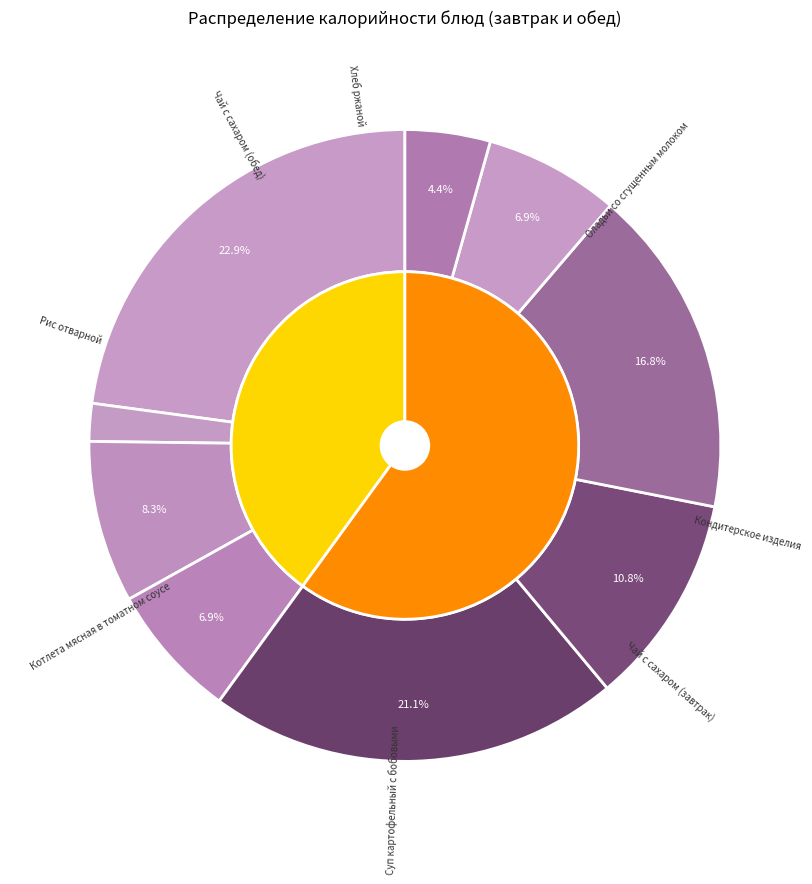

To the nearest percent, what is the average slice percentage?

11%